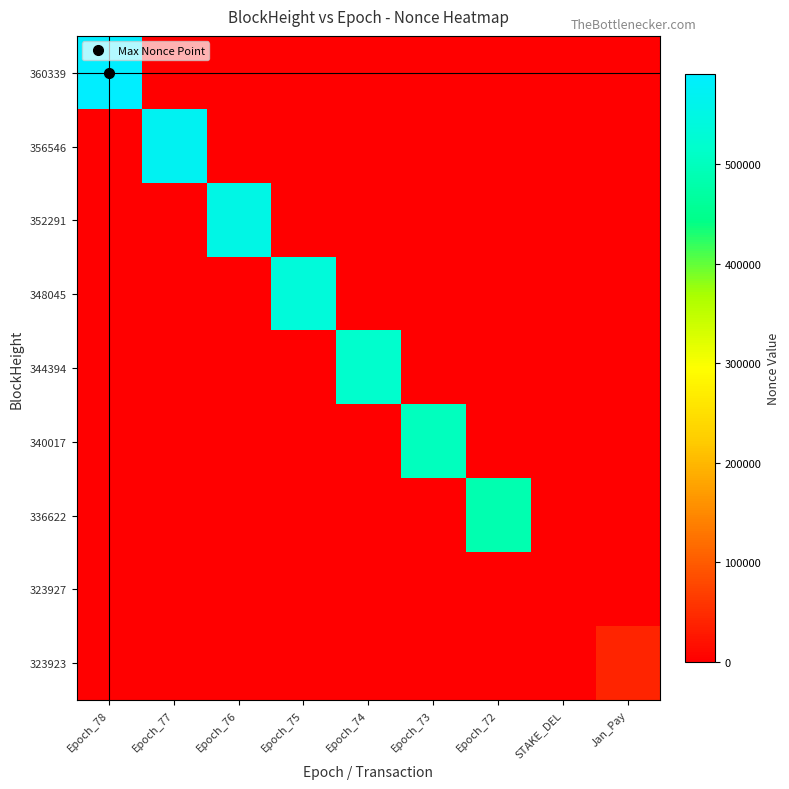

Reading left to right, list all the values displayed in this chart.

360339: Epoch_78=590310	Epoch_77=0	Epoch_76=0	Epoch_75=0	Epoch_74=0	Epoch_73=0	Epoch_72=0	STAKE_DEL=0	Jan_Pay=0
356546: Epoch_78=0	Epoch_77=571484	Epoch_76=0	Epoch_75=0	Epoch_74=0	Epoch_73=0	Epoch_72=0	STAKE_DEL=0	Jan_Pay=0
352291: Epoch_78=0	Epoch_77=0	Epoch_76=553082	Epoch_75=0	Epoch_74=0	Epoch_73=0	Epoch_72=0	STAKE_DEL=0	Jan_Pay=0
348045: Epoch_78=0	Epoch_77=0	Epoch_76=0	Epoch_75=535837	Epoch_74=0	Epoch_73=0	Epoch_72=0	STAKE_DEL=0	Jan_Pay=0
344394: Epoch_78=0	Epoch_77=0	Epoch_76=0	Epoch_75=0	Epoch_74=518771	Epoch_73=0	Epoch_72=0	STAKE_DEL=0	Jan_Pay=0
340017: Epoch_78=0	Epoch_77=0	Epoch_76=0	Epoch_75=0	Epoch_74=0	Epoch_73=501565	Epoch_72=0	STAKE_DEL=0	Jan_Pay=0
336622: Epoch_78=0	Epoch_77=0	Epoch_76=0	Epoch_75=0	Epoch_74=0	Epoch_73=0	Epoch_72=484610	STAKE_DEL=0	Jan_Pay=0
323927: Epoch_78=0	Epoch_77=0	Epoch_76=0	Epoch_75=0	Epoch_74=0	Epoch_73=0	Epoch_72=0	STAKE_DEL=0	Jan_Pay=0
323923: Epoch_78=0	Epoch_77=0	Epoch_76=0	Epoch_75=0	Epoch_74=0	Epoch_73=0	Epoch_72=0	STAKE_DEL=0	Jan_Pay=40690